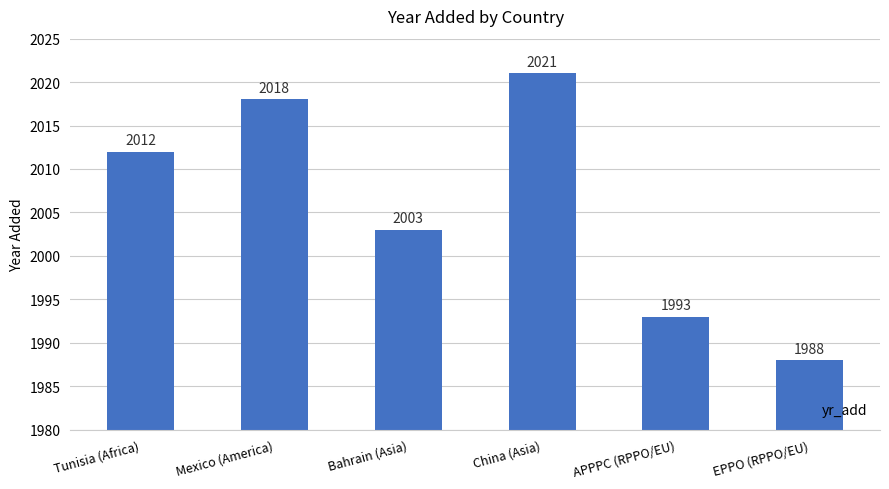

Does the chart contain any negative values?

No